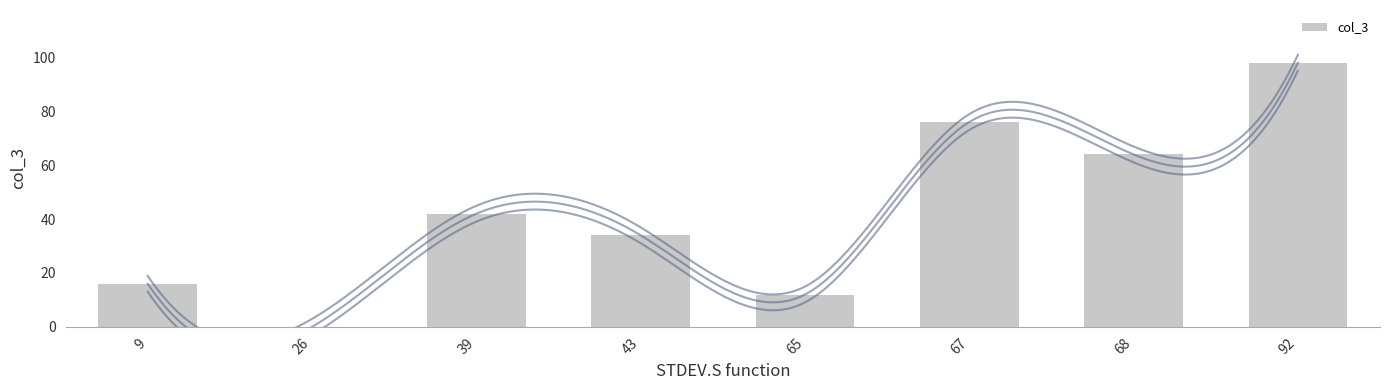

What is the difference between the maximum and second lowest values?

86